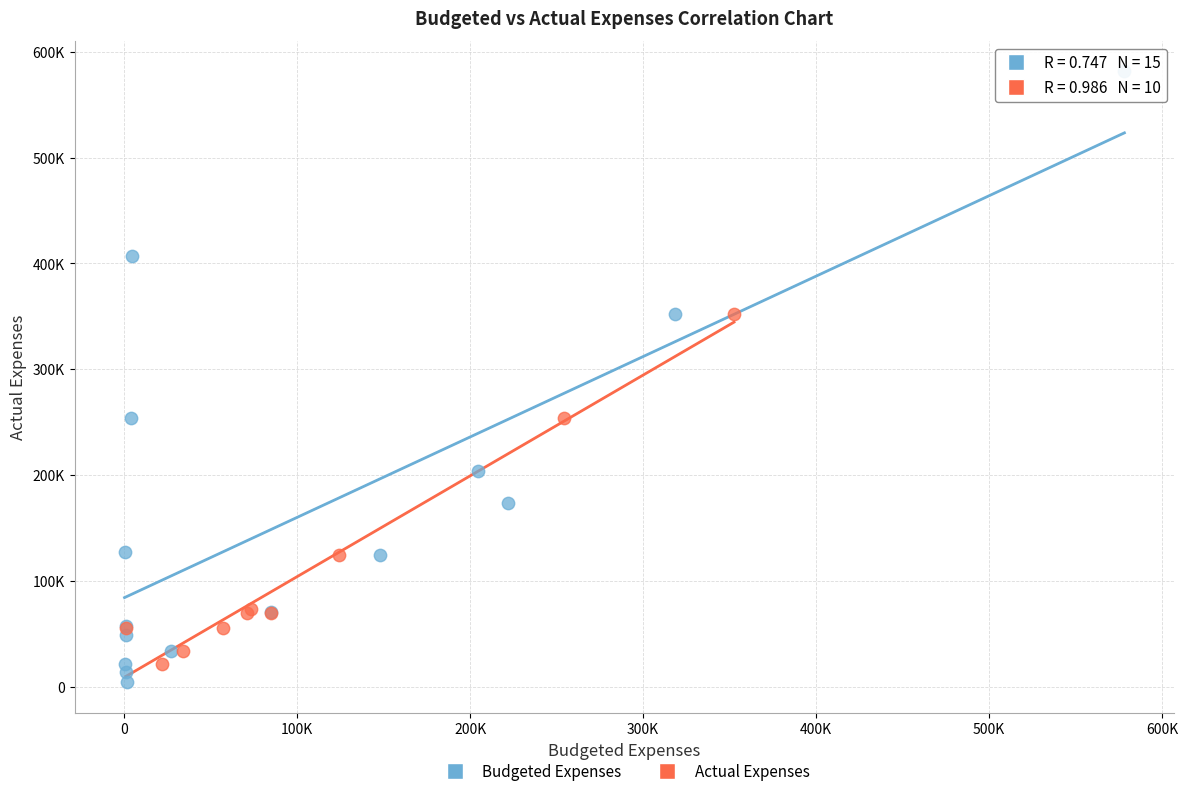

Which series contains the lowest Y value?

Budgeted Expenses